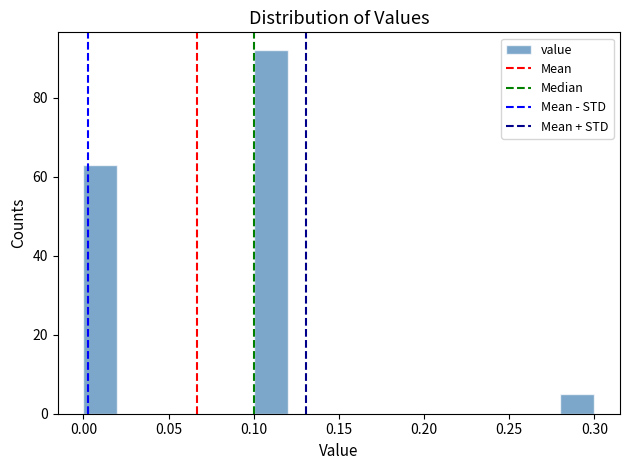

Reading left to right, list every bar in this chart as the range it spans on the x-axis followed by its height. The values are not printed on the chart, so give them approximately, as read against the axis.

0.00 to 0.02: 64
0.02 to 0.04: 0
0.04 to 0.06: 0
0.06 to 0.08: 0
0.08 to 0.10: 0
0.10 to 0.12: 92
0.12 to 0.14: 0
0.14 to 0.16: 0
0.16 to 0.18: 0
0.18 to 0.20: 0
0.20 to 0.22: 0
0.22 to 0.24: 0
0.24 to 0.26: 0
0.26 to 0.28: 0
0.28 to 0.30: 6